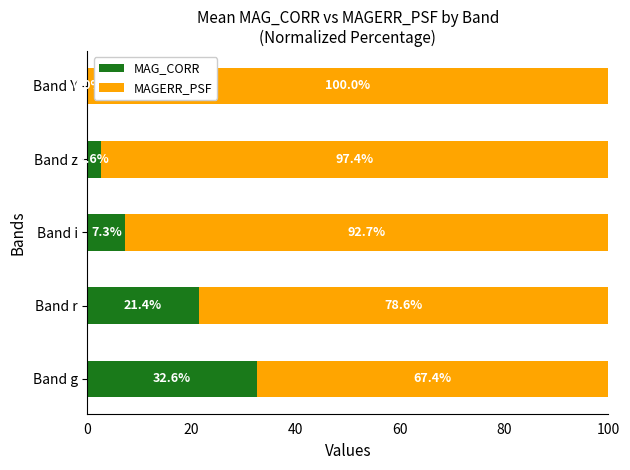

At which label does MAG_CORR reach its peak?

Band g